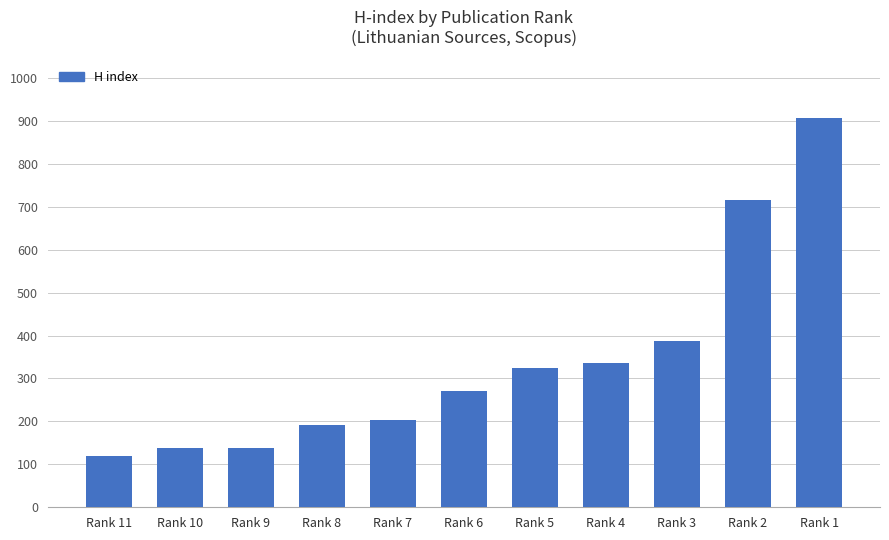

What is the smallest value displayed?

119